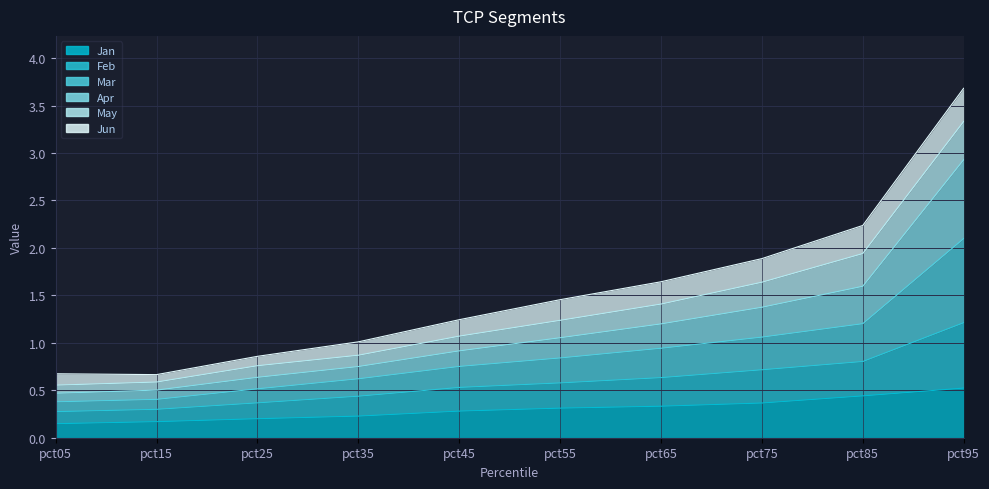

At which category is the sum across all series the highest?

pct95